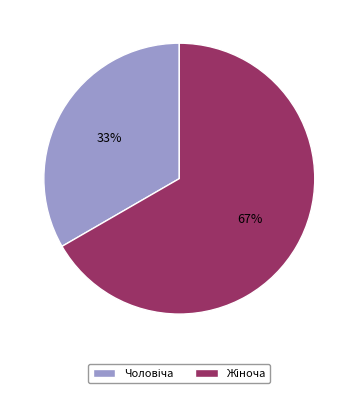

To the nearest percent, what is the average slice percentage?

50%